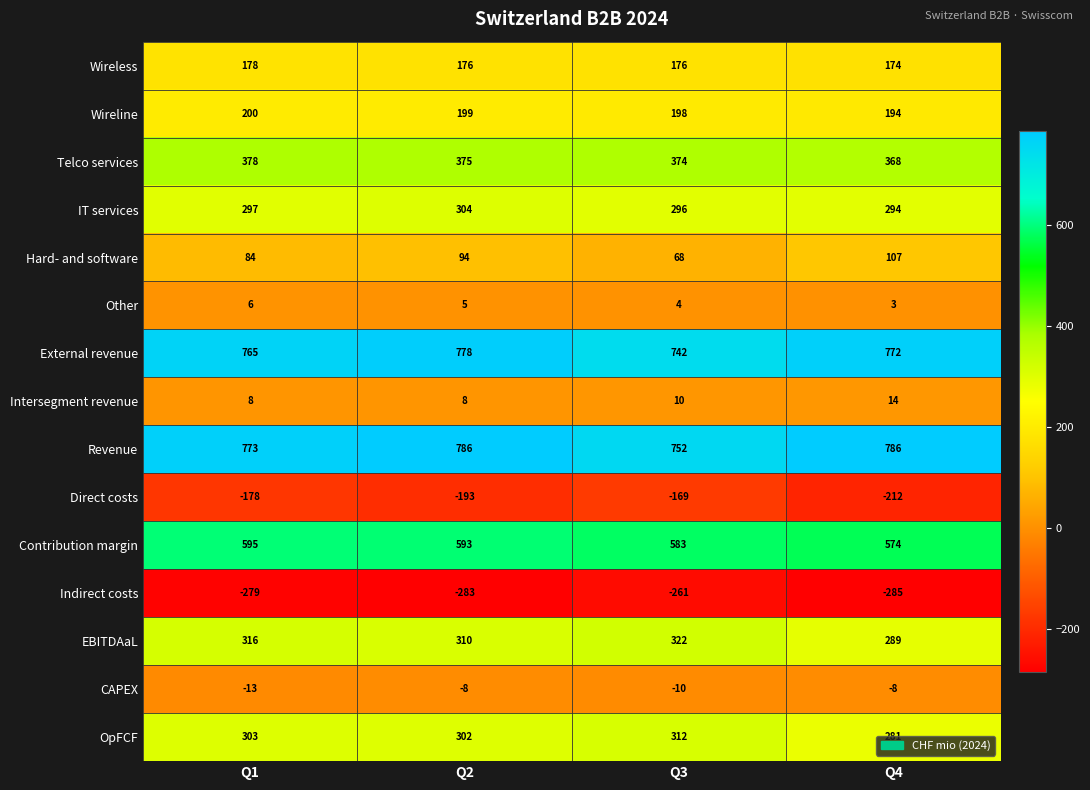

What is the sum of all Wireline values?

791